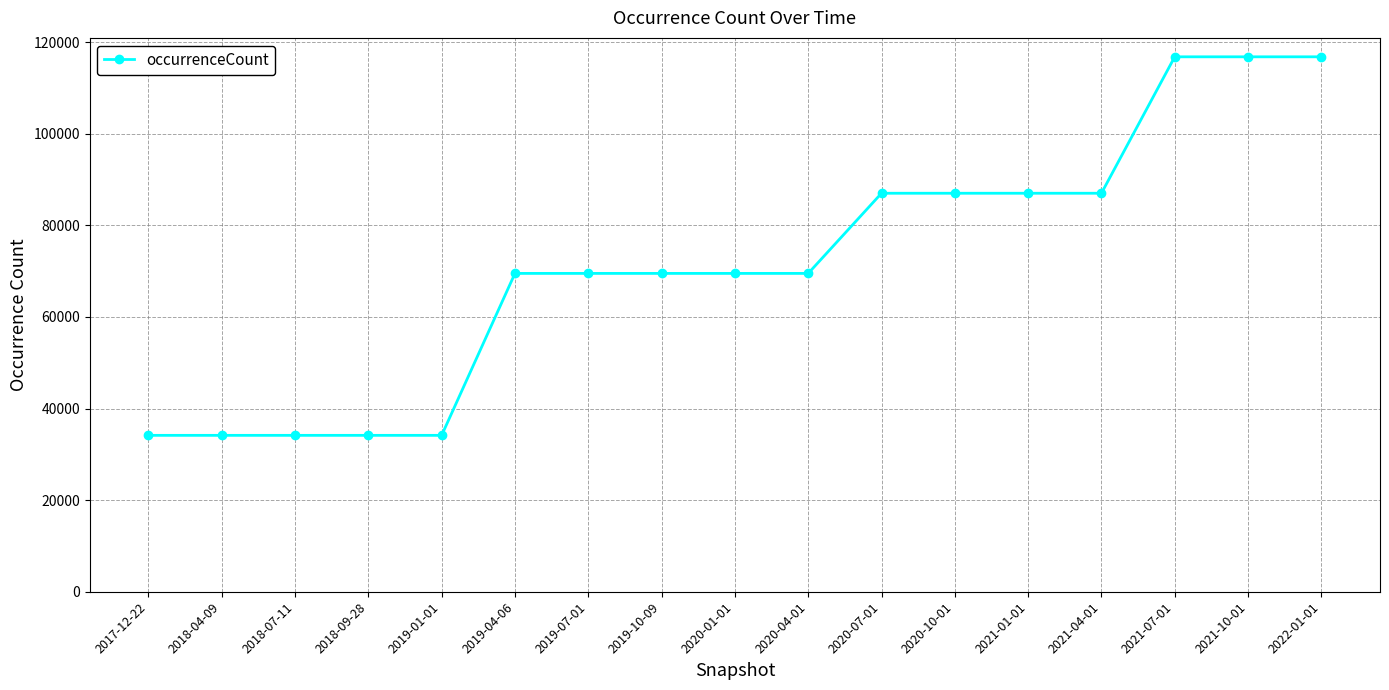

Is this an area chart (filled region under the line)?

No